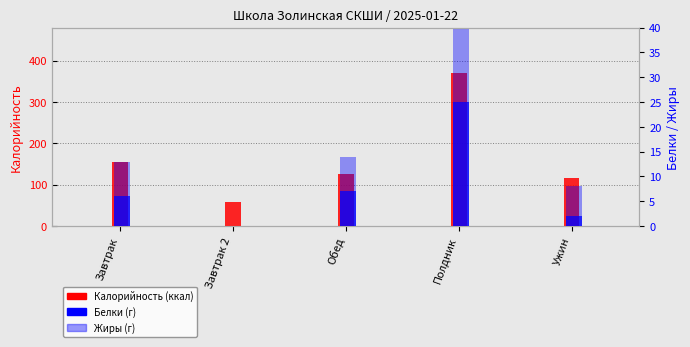

What position from the left is Ужин?

5